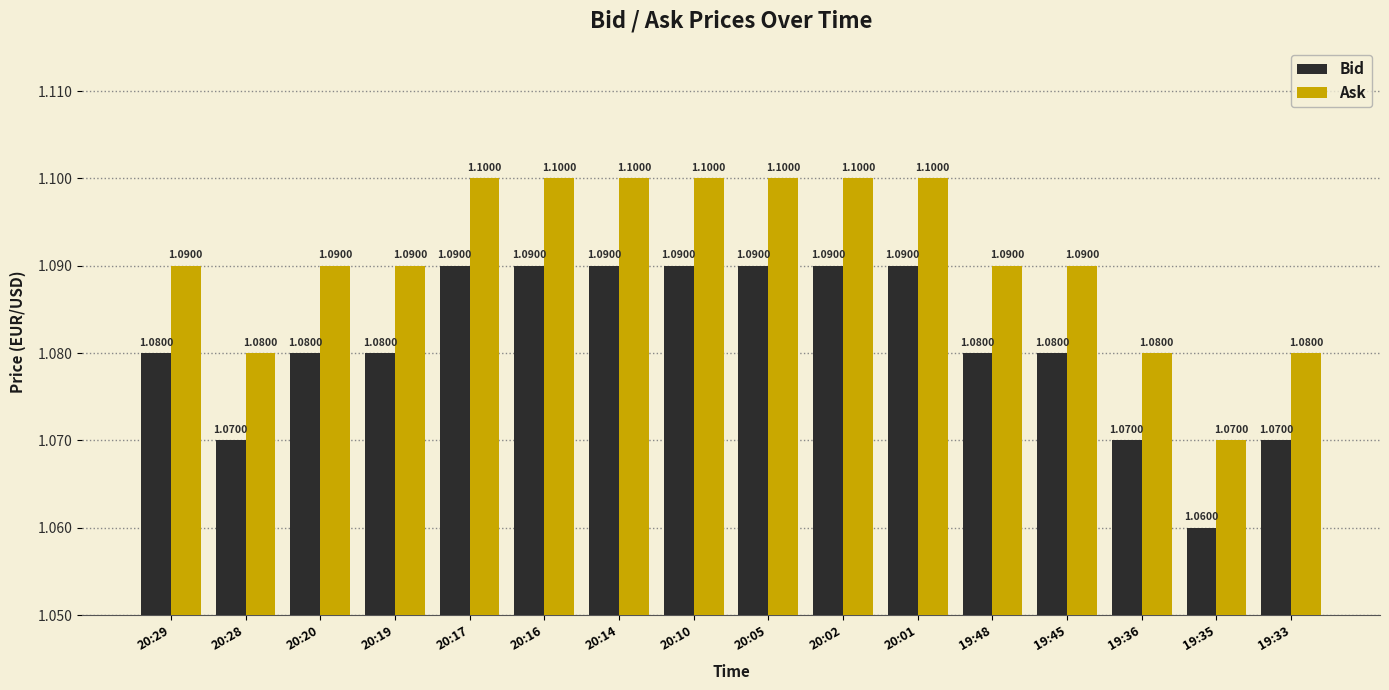

What are all the series names shown in the legend?

Bid, Ask